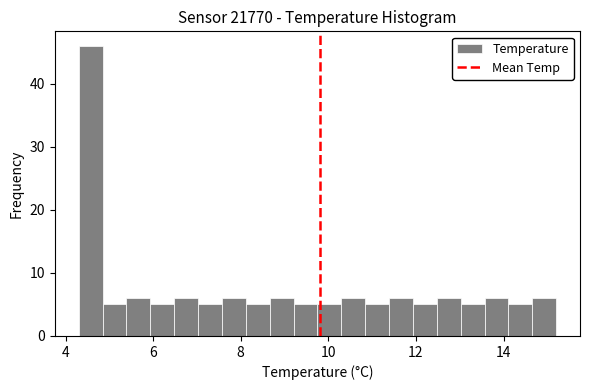

Read against the x-axis, roughly where is the centre of the tallest bar?

4.6